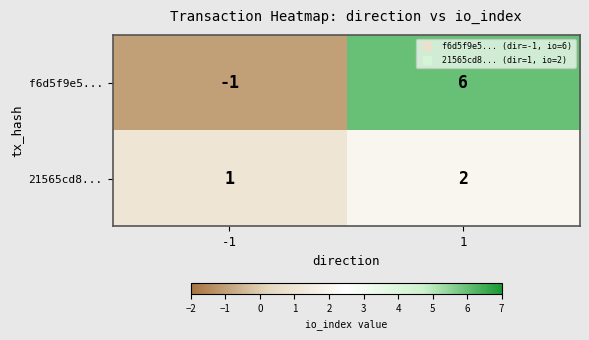

List the series in order of their peak value, lowest first.

21565cd8..., f6d5f9e5...